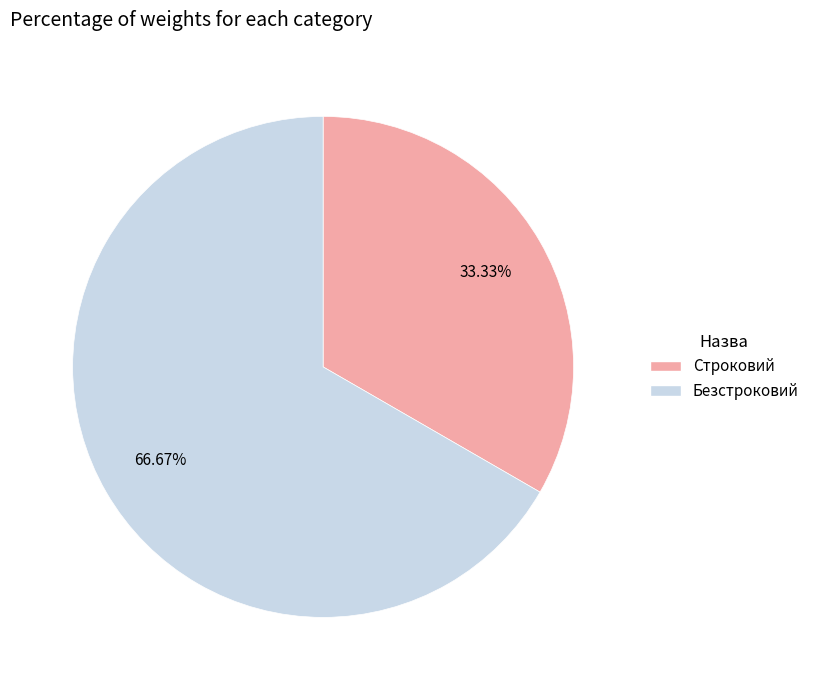

Which slice is the smallest?

Строковий